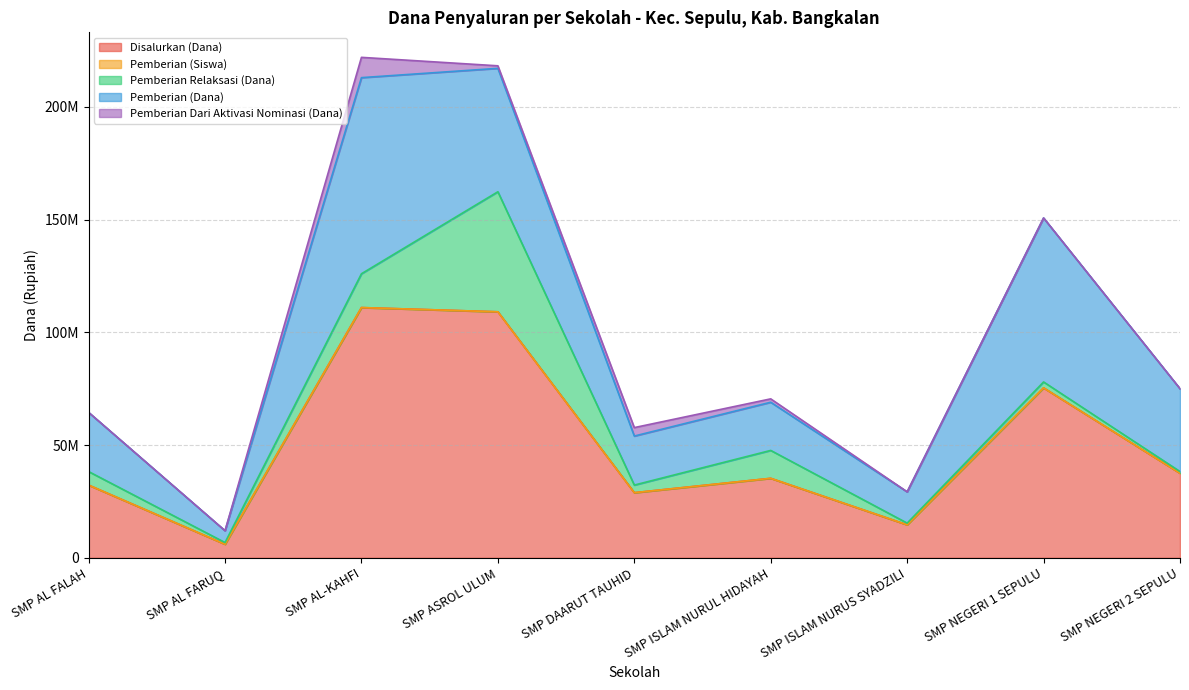

Does the chart have visible grid lines?

Yes